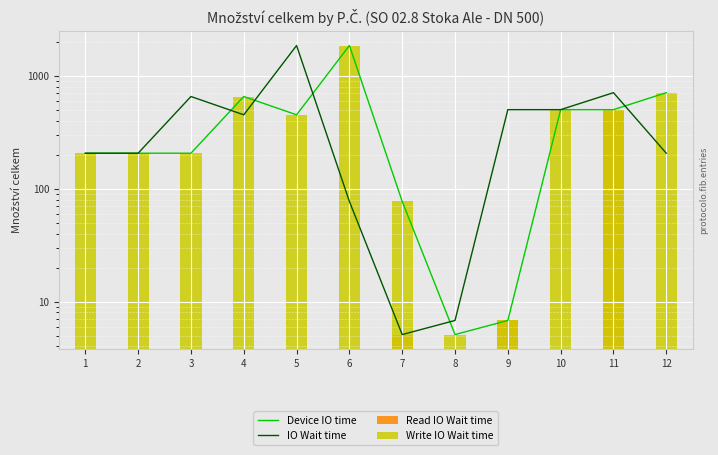

Which series has the widest spread of values?

Device IO time